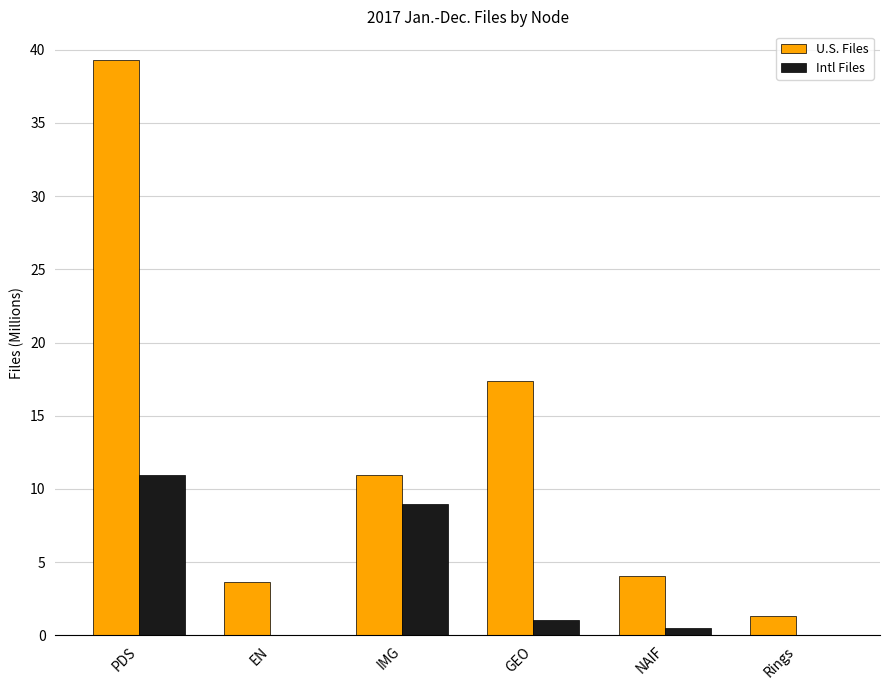

Does the chart contain stacked bars?

No